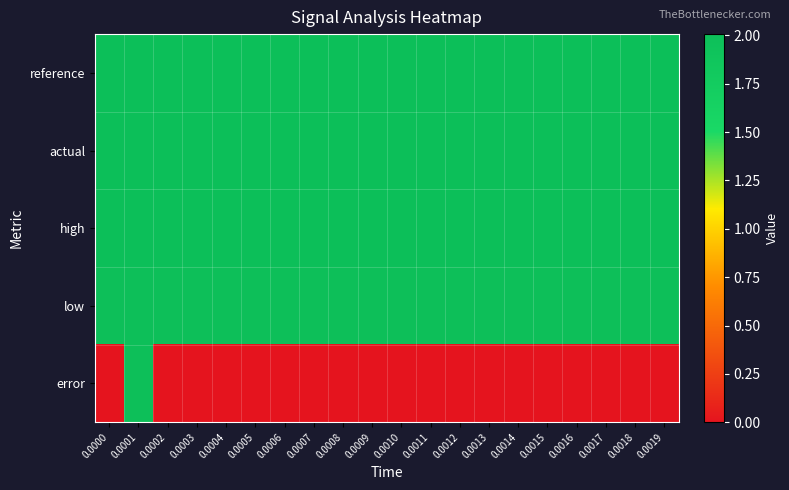

Rank the series at 0.0010 from highest to lowest value.

high, reference, actual, low, error